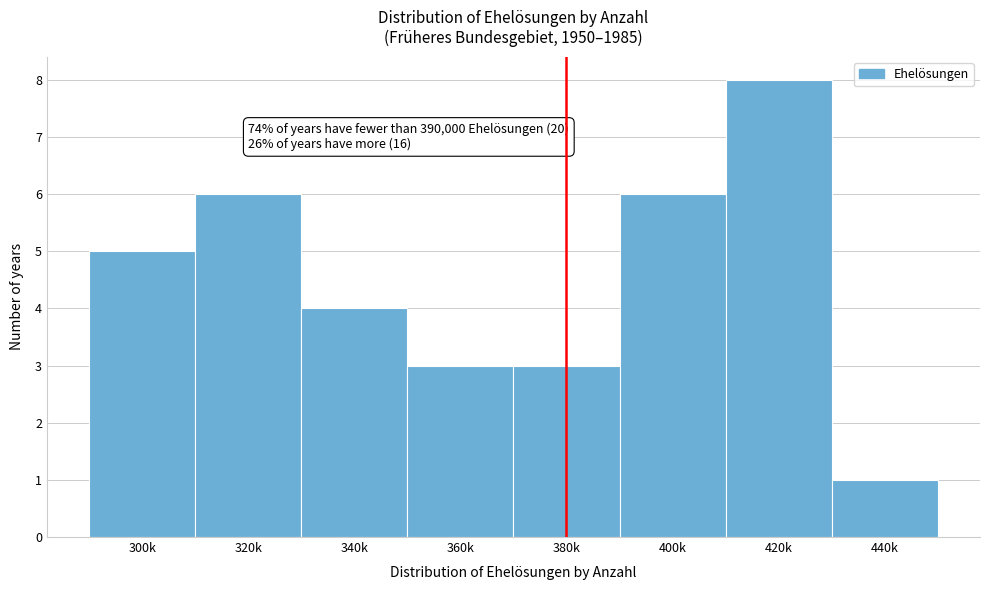

Reading left to right, what are all the values shown in this chart?

300k=5	320k=6	340k=4	360k=3	380k=3	400k=6	420k=8	440k=1